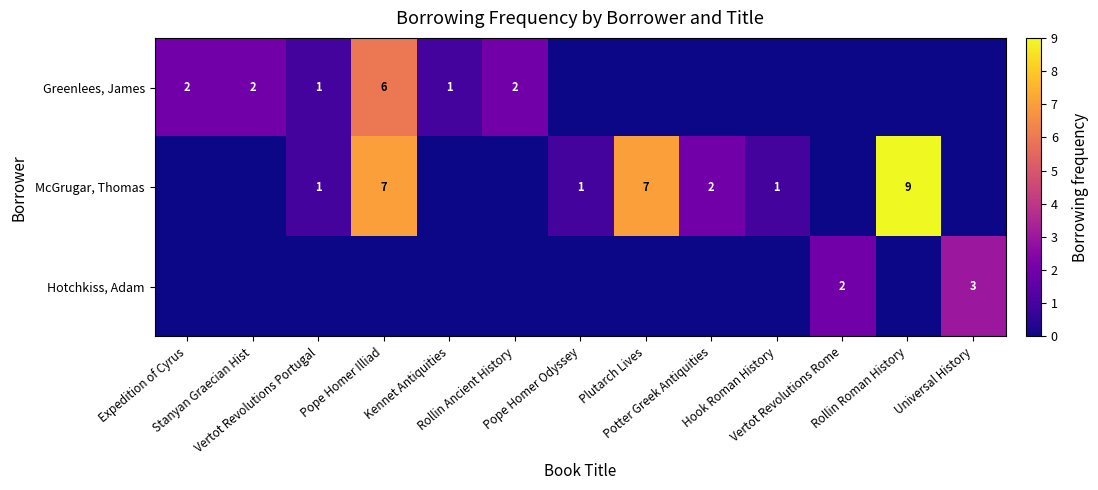

How many values in McGrugar, Thomas are above zero?

7